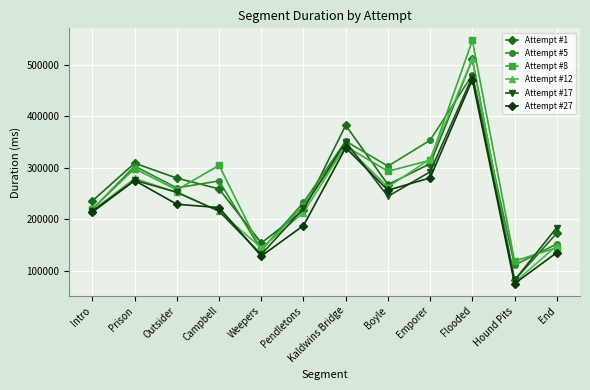

After their last crossing, which series has the higher values: Attempt #17 or Attempt #8?

Attempt #17